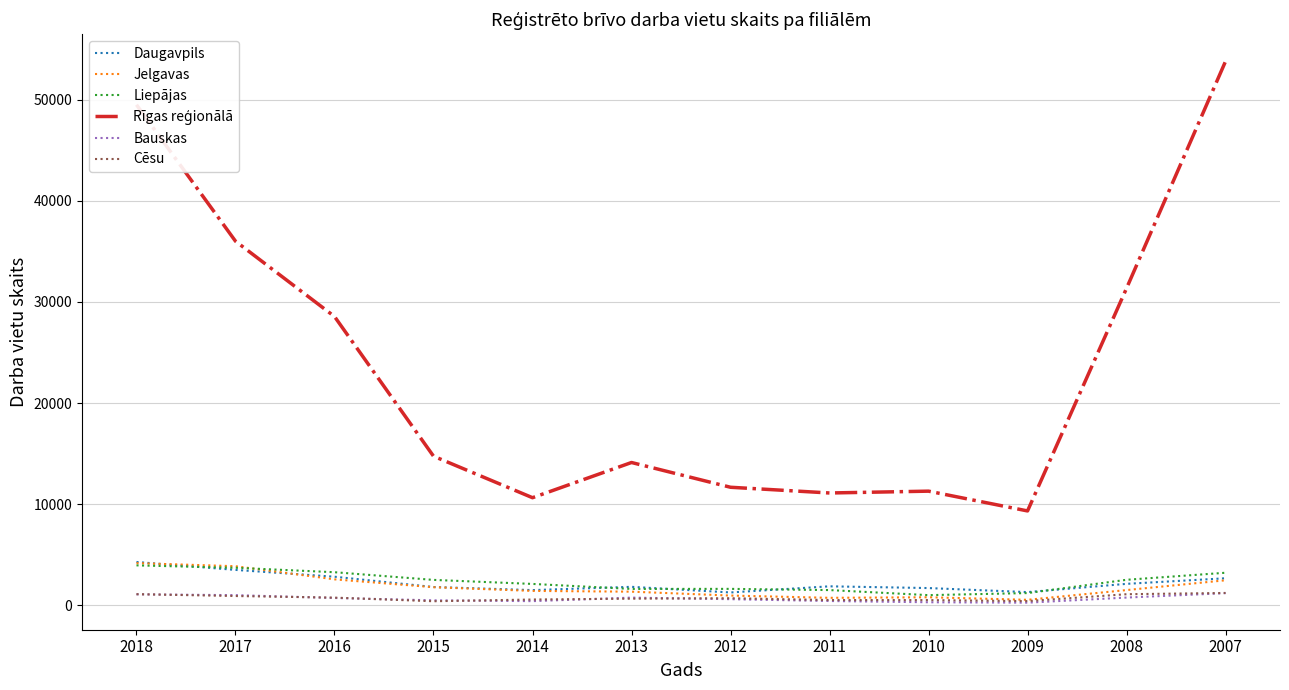

Is it true that Daugavpils equals 4270 at 2018?

True